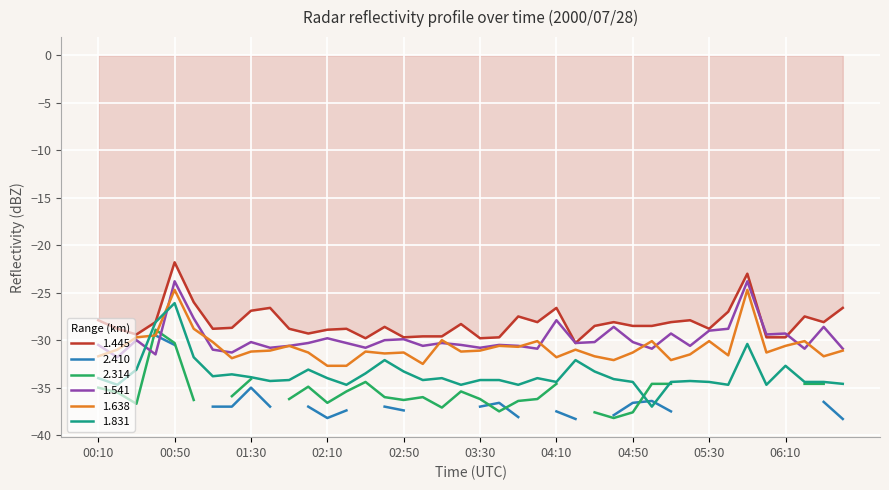

What is the label of the 8th point from the left?

01:20